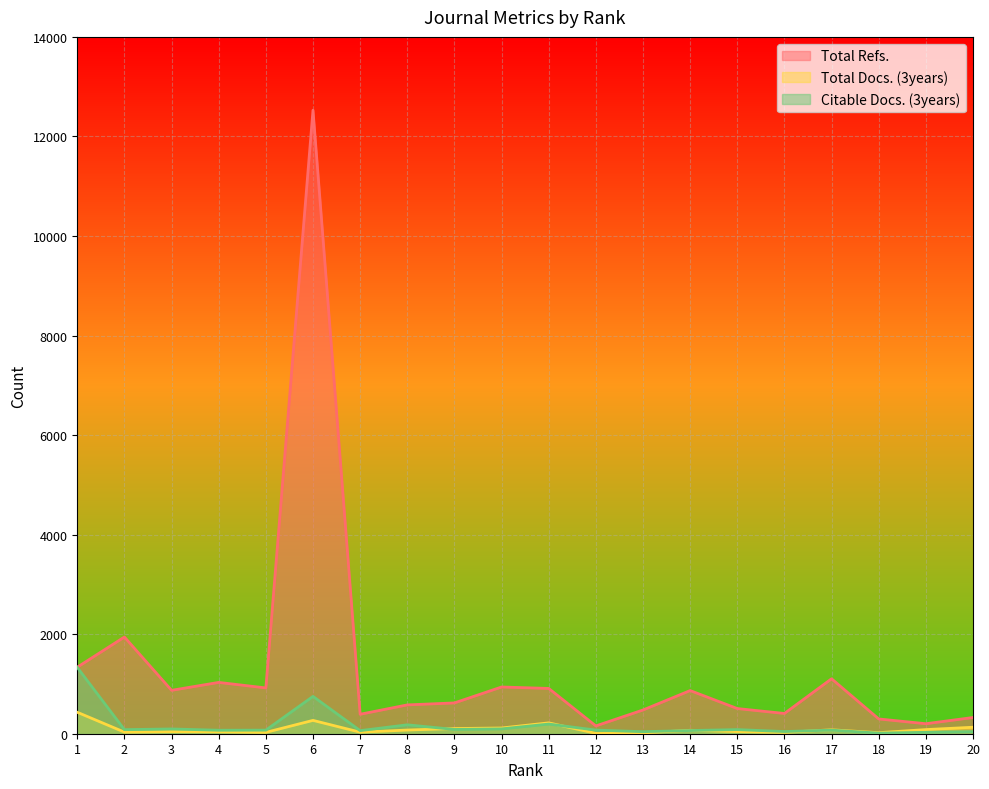

What is the greatest value displayed?

12527